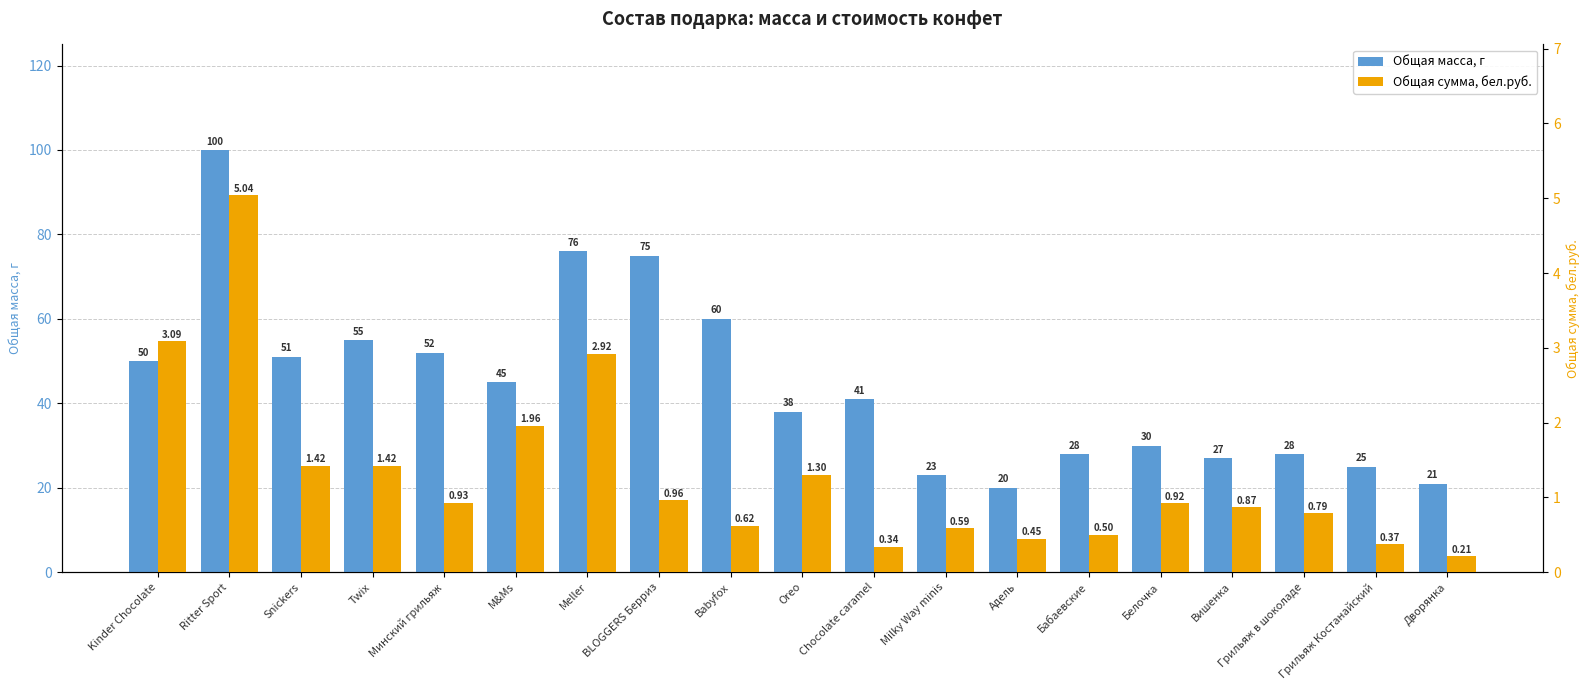

List the series in order of their overall mean, lowest first.

Общая сумма, бел.руб., Общая масса, г